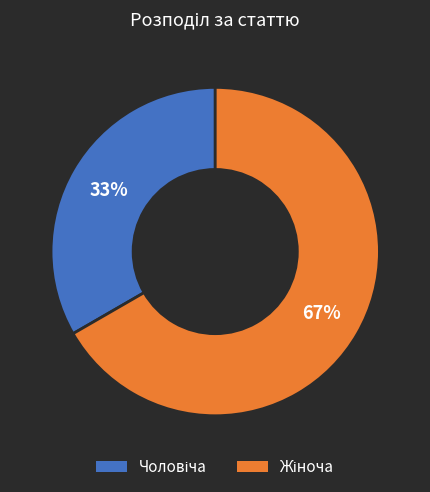

To the nearest percent, what is the average slice percentage?

50%